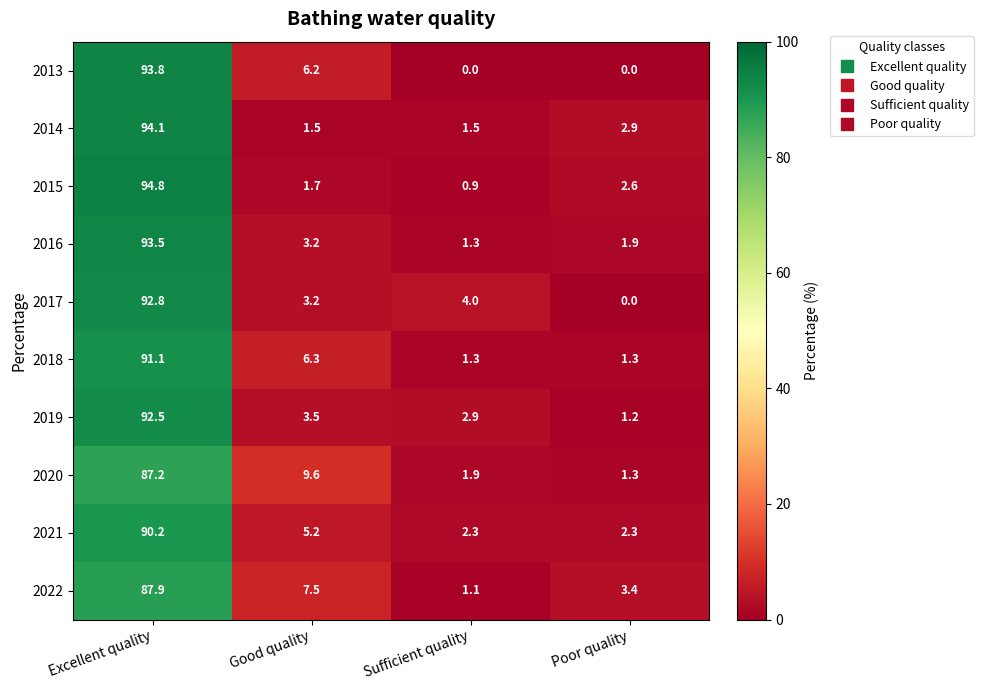

The value of 2021 at Excellent quality is 129.3. True or false?

False